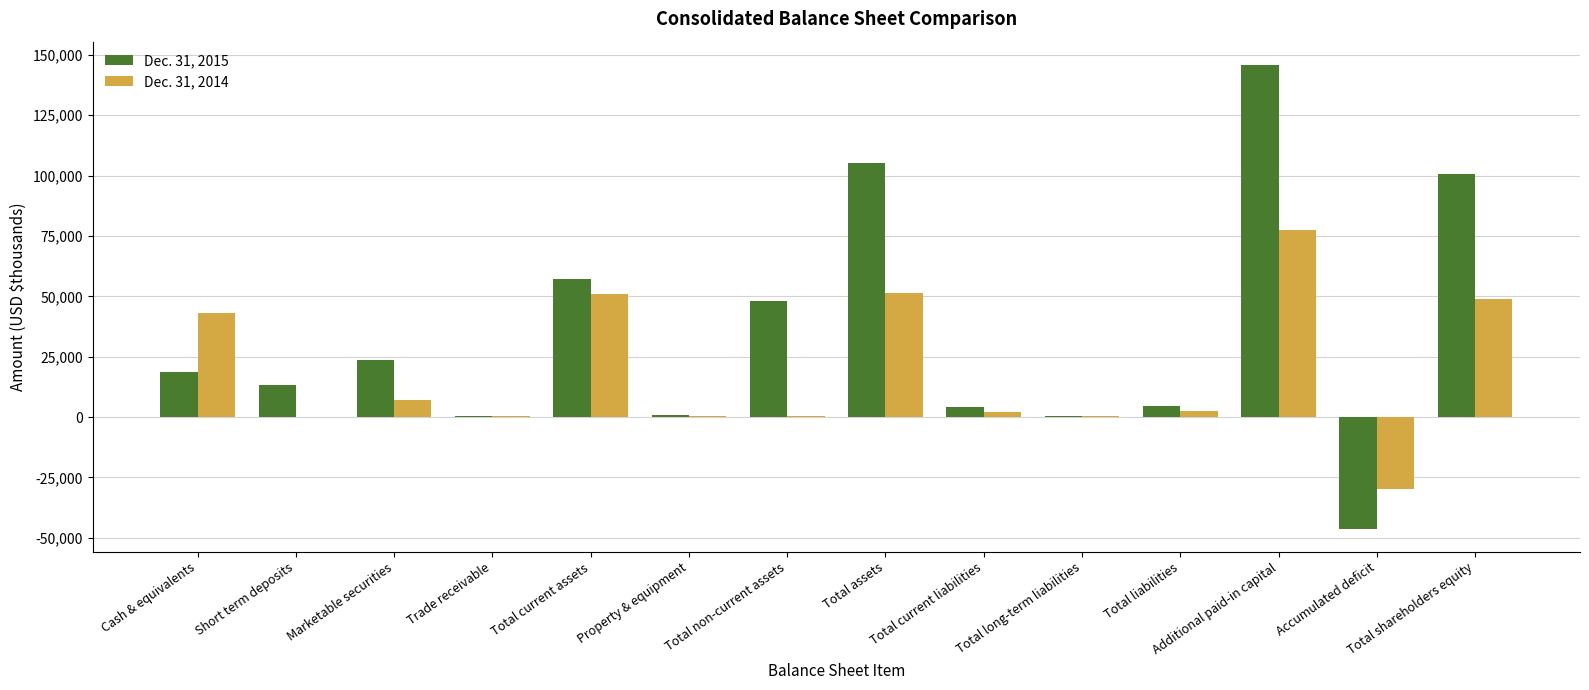

At which category is the sum across all series the highest?

Additional paid-in capital